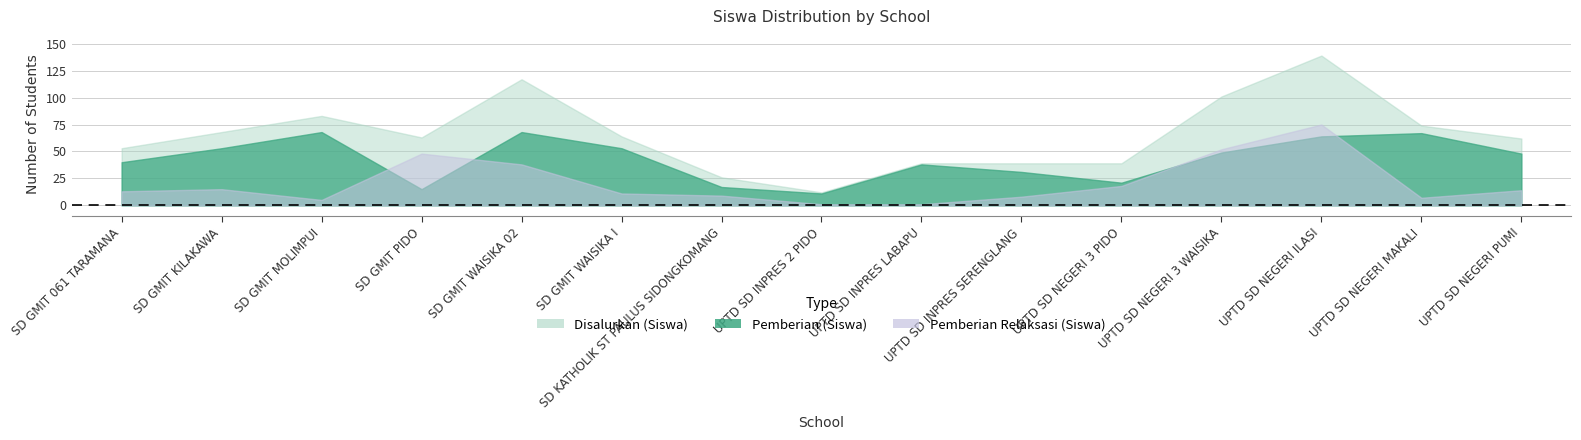

Between which two adjacent categories do Pemberian (Siswa) and Pemberian Relaksasi (Siswa) first intersect?

SD GMIT MOLIMPUI and SD GMIT PIDO